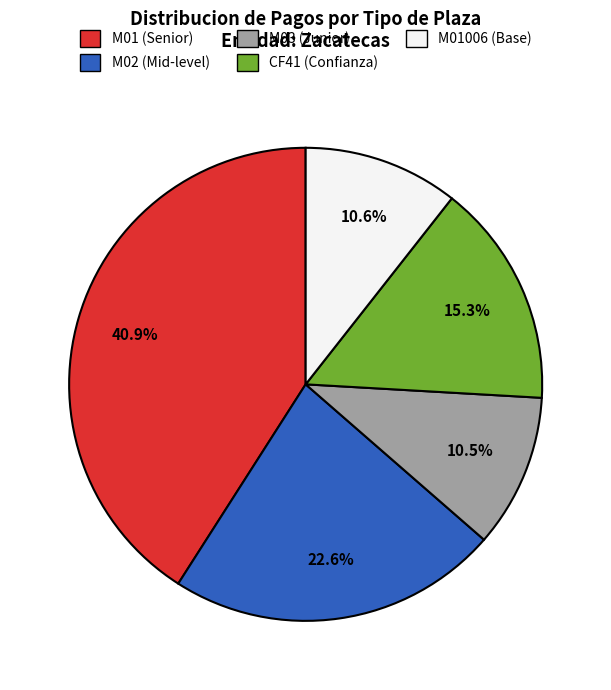

How many segments does this pie chart have?

5